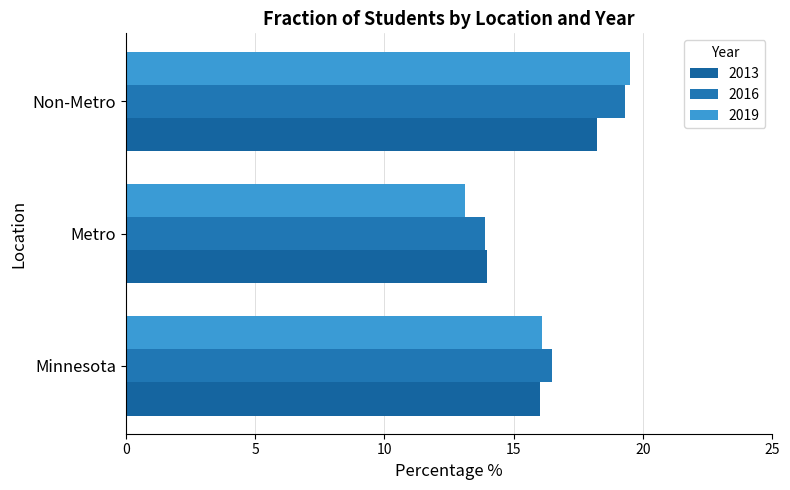

How many values in the 2016 series exceed 16?

2